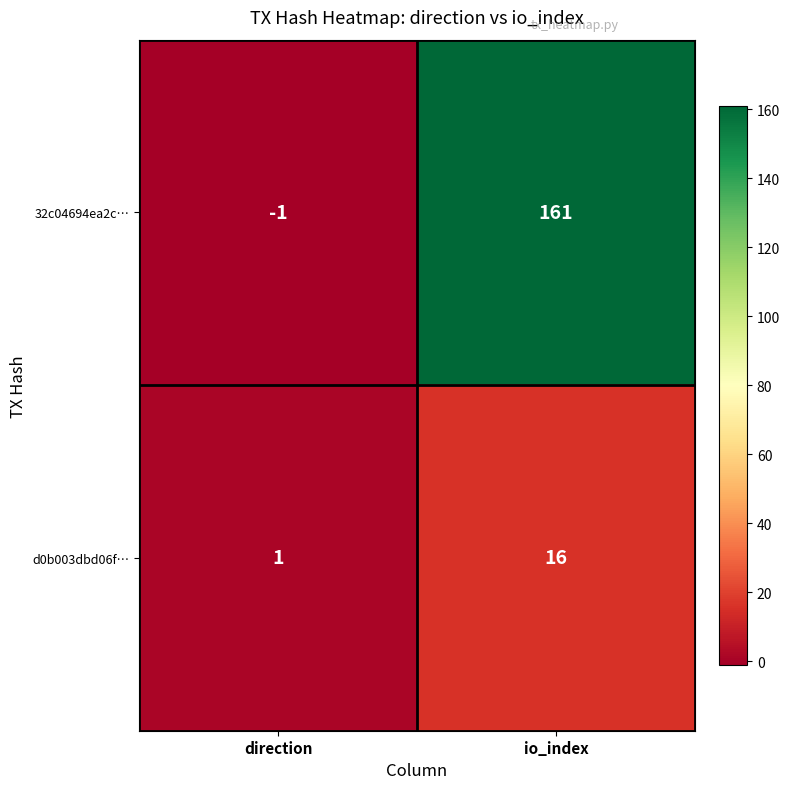

What is the average value of the 32c04694ea2c… series?

80